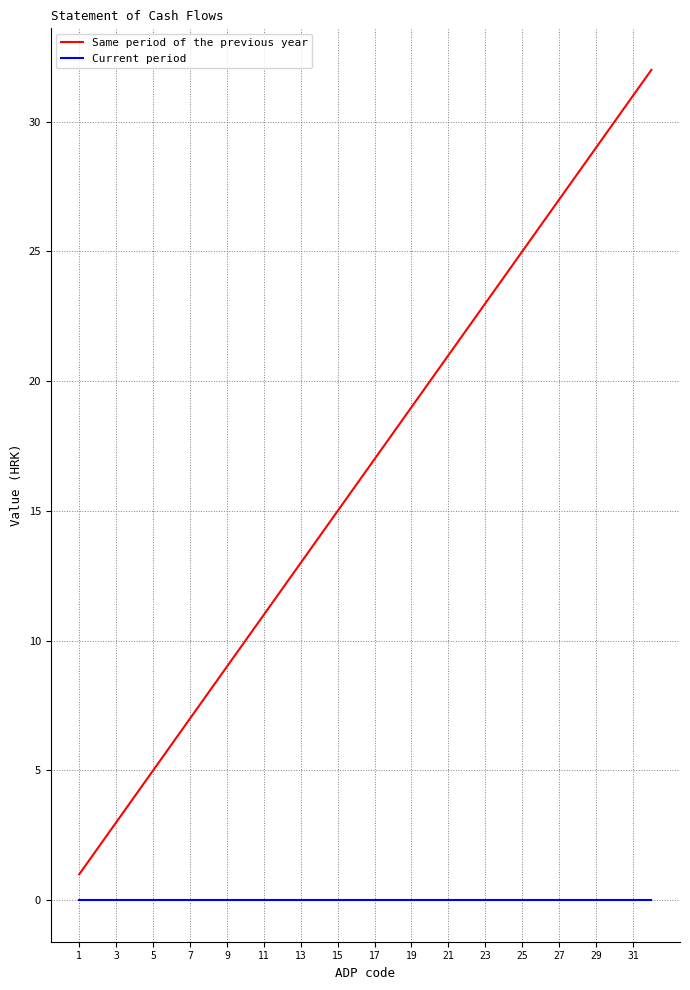

What is the greatest value displayed?

32